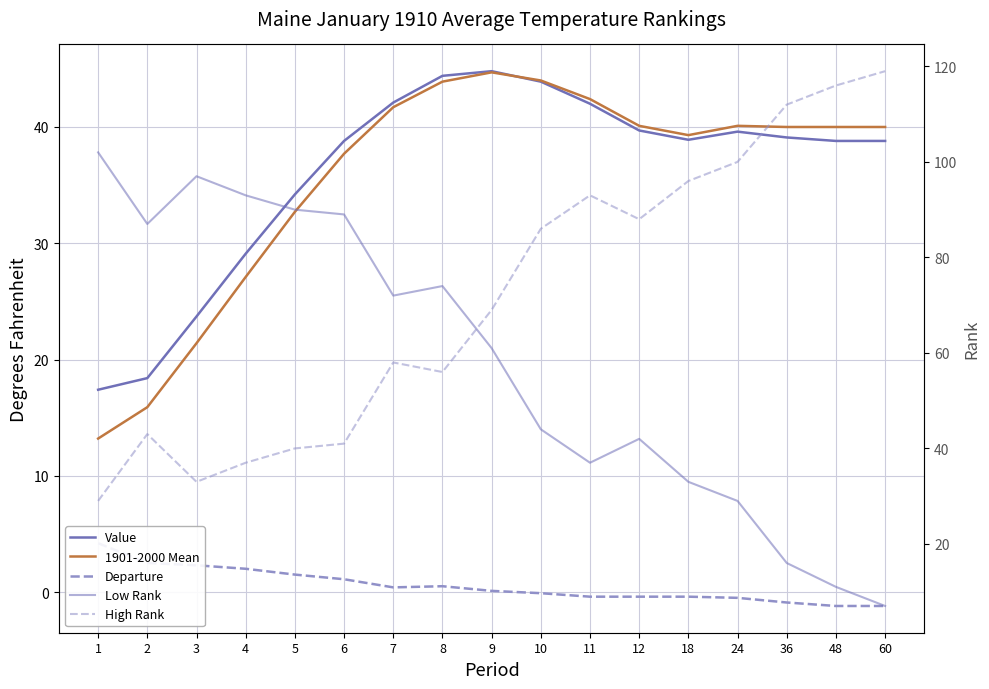

What is the difference between the 1901-2000 Mean values at 4 and 11?

15.3